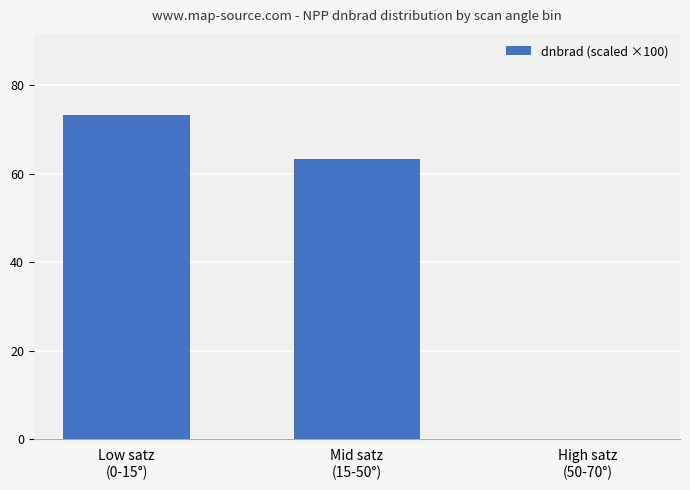

What is the sum of all values?

136.5